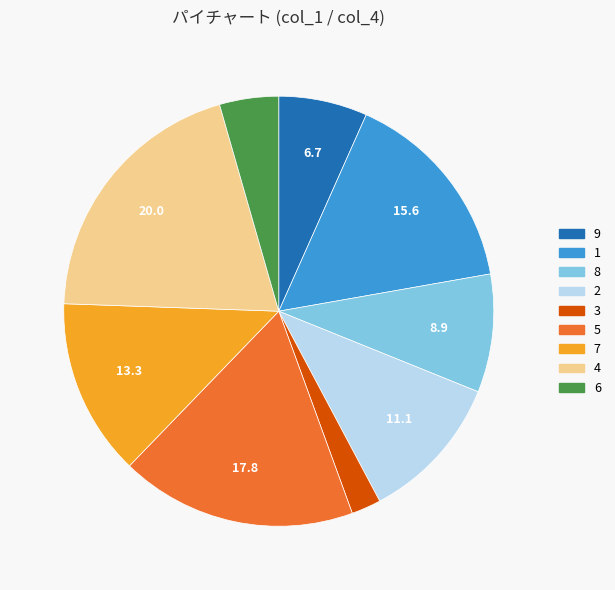

Rank the categories by value from highest to lowest.

4, 5, 1, 7, 2, 8, 9, 6, 3